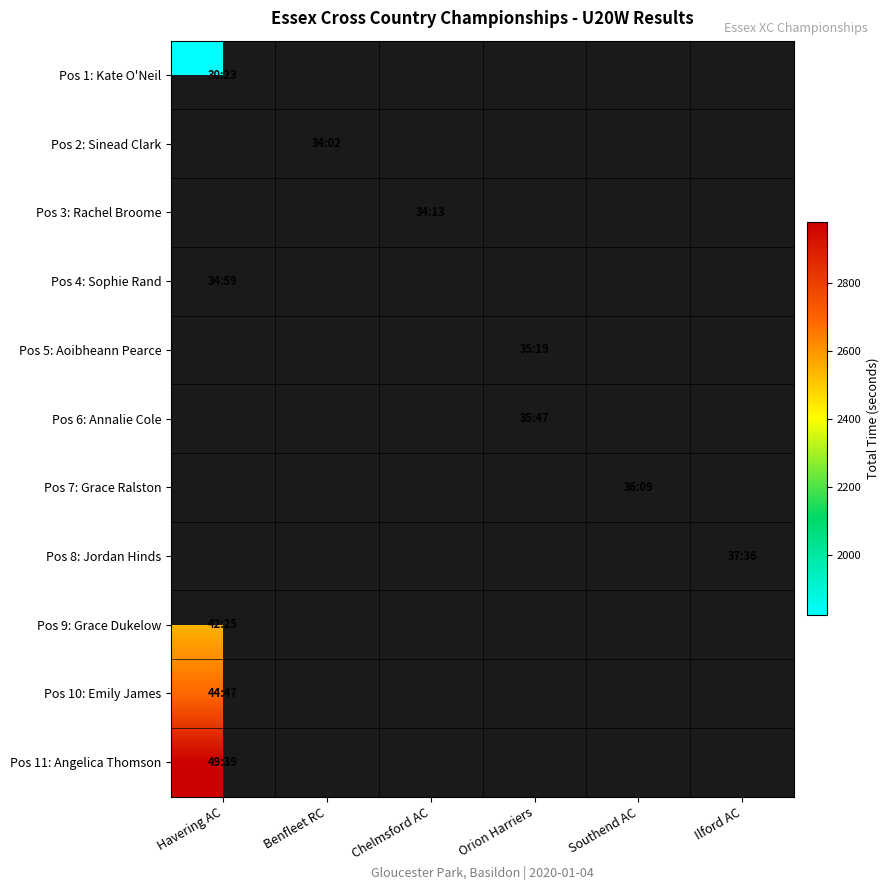

At which category does the chart reach its minimum across all series?

Havering AC